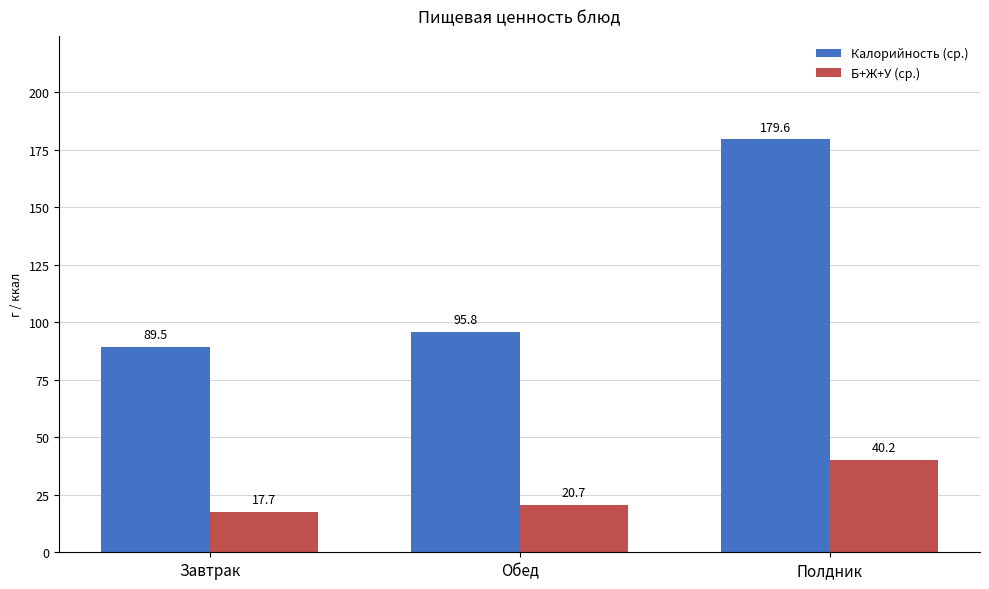

What is the total value across all series at Обед?

116.5